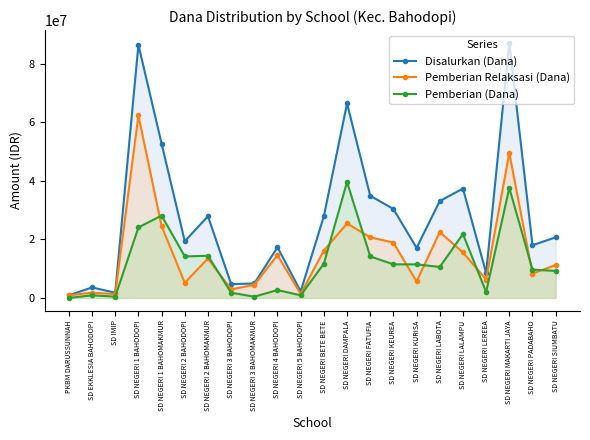

Is the value of Pemberian Relaksasi (Dana) at SD NEGERI DAMPALA greater than the value of Disalurkan (Dana) at SD NEGERI 4 BAHODOPI?

Yes